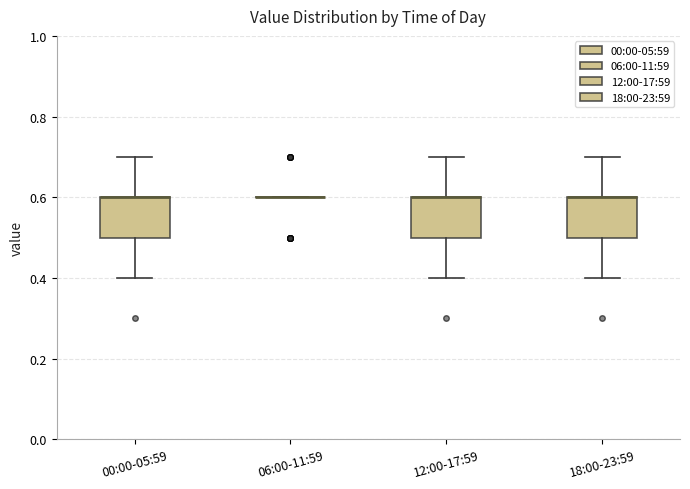

Reading left to right, transcribe this box plot: for each box, give where its median line is, the range the box spans, and where its two whiskers end, as read against the y-axis. The values are not printed on the chart, so give them approximately, as read against the axis.

00:00-05:59: median 0.6 (drawn on the box's upper edge), box 0.5 to 0.6, whiskers 0.4 to 0.7
06:00-11:59: box collapsed to a line at 0.6, whiskers 0.6 to 0.6
12:00-17:59: median 0.6 (drawn on the box's upper edge), box 0.5 to 0.6, whiskers 0.4 to 0.7
18:00-23:59: median 0.6 (drawn on the box's upper edge), box 0.5 to 0.6, whiskers 0.4 to 0.7